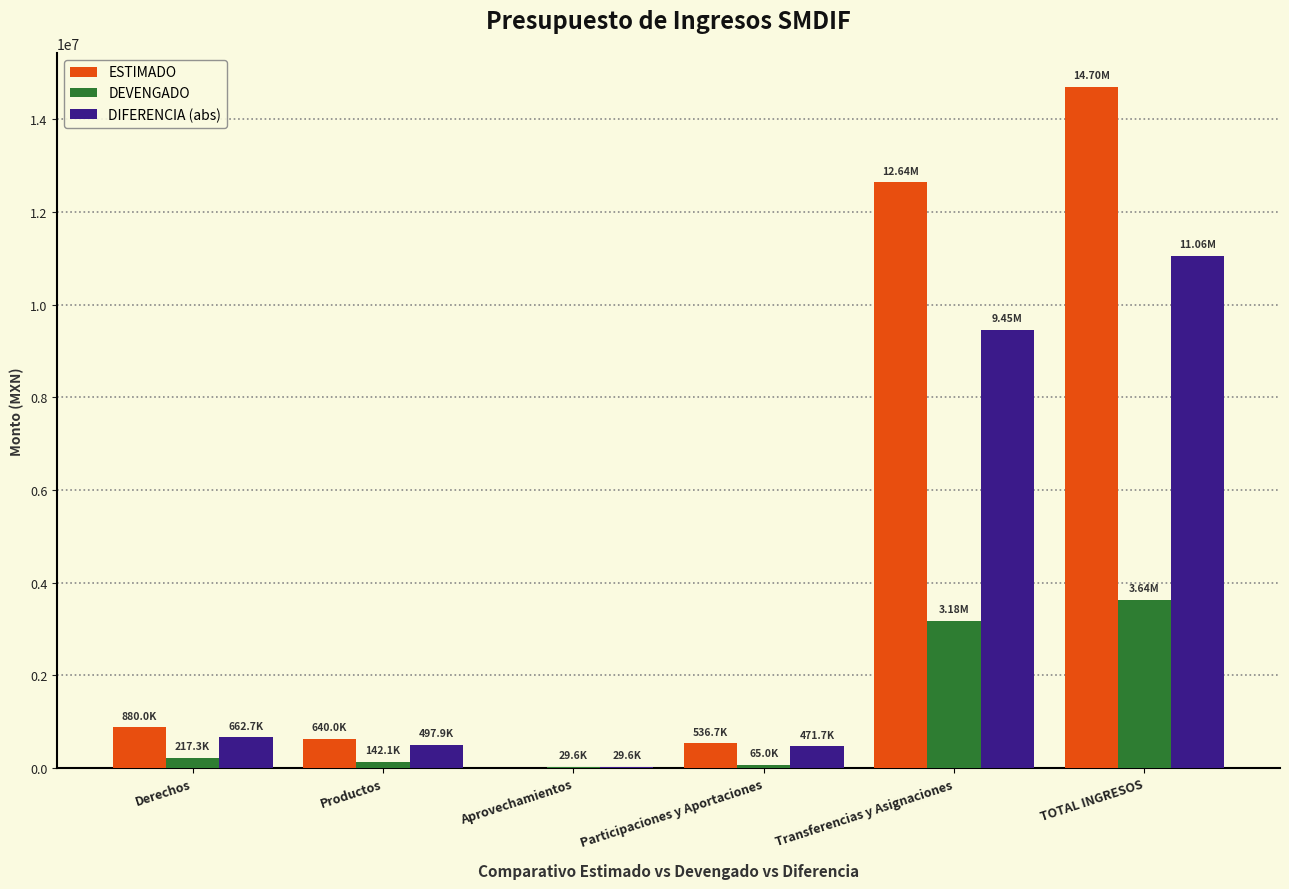

How many categories are shown in the chart?

6